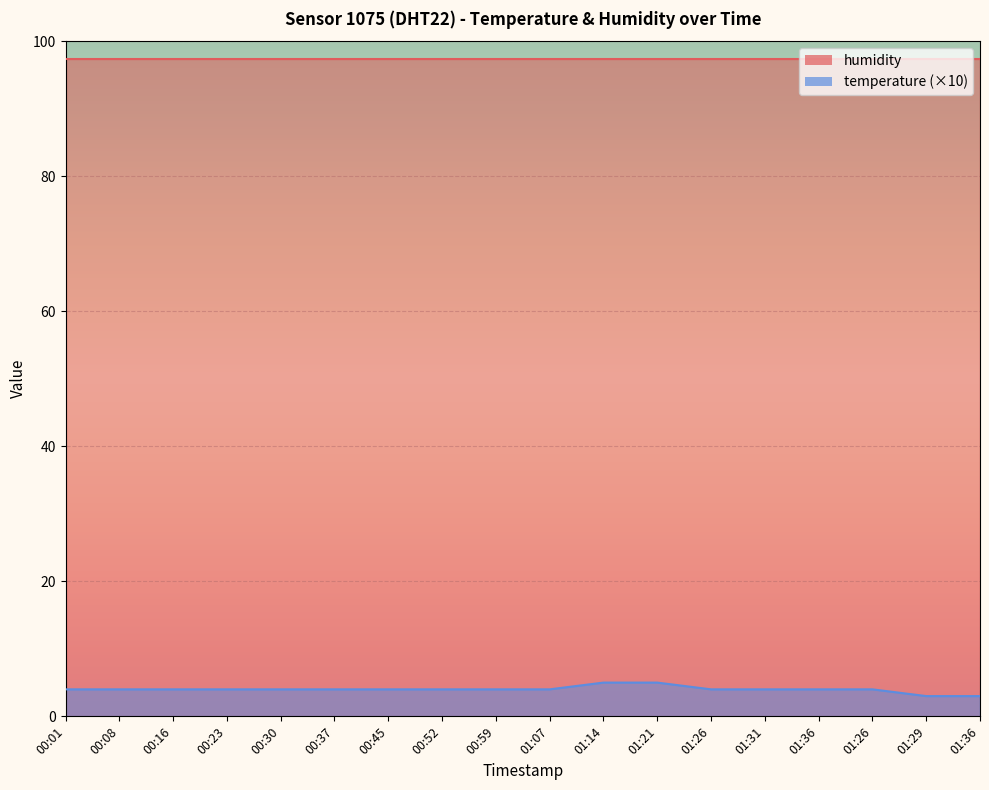

What is the change in value from 01:26 to 01:36?

-1